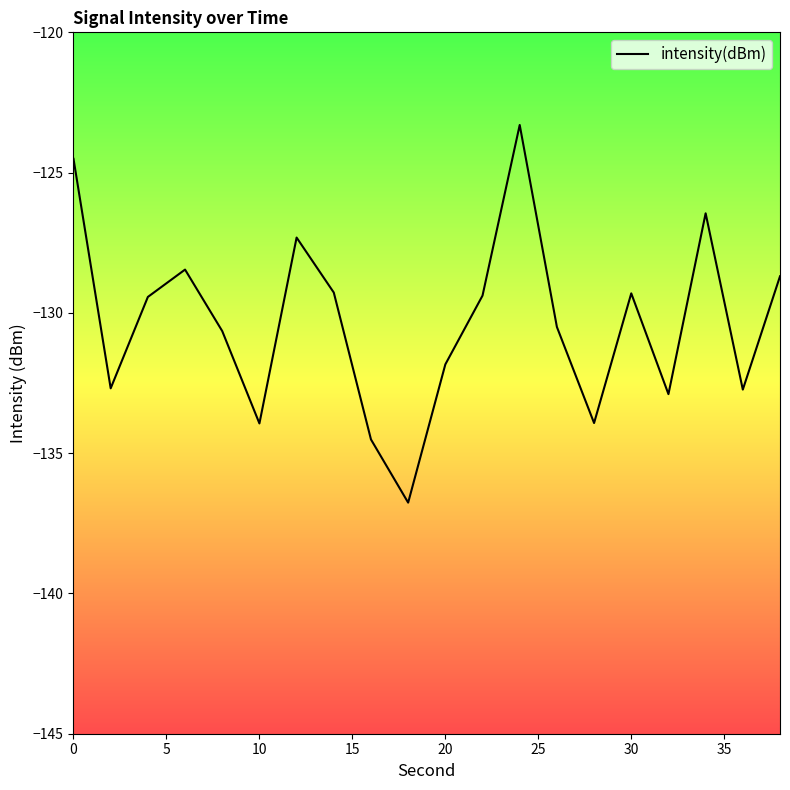

Count the number of data series in this chart.

1